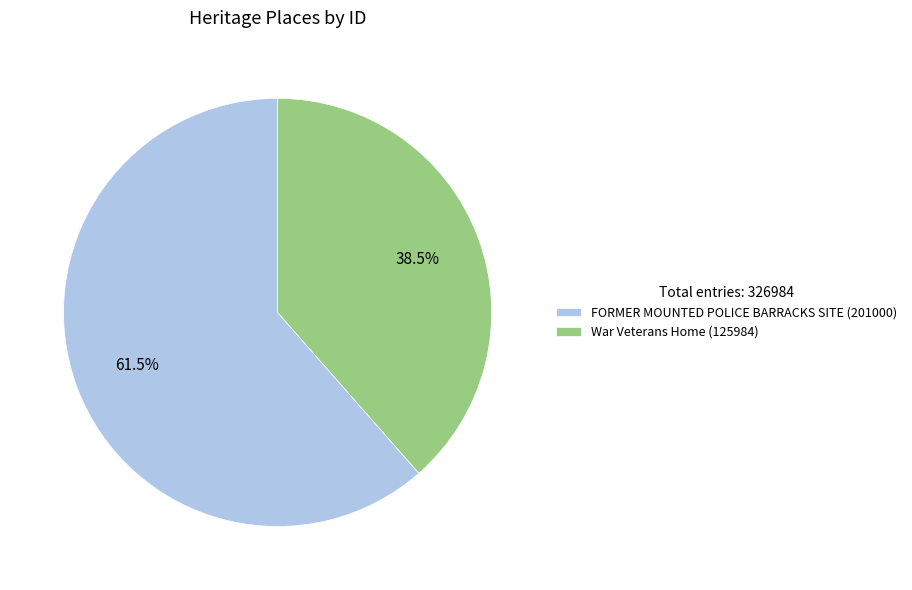

Rank the categories by value from lowest to highest.

War Veterans Home, FORMER MOUNTED POLICE BARRACKS SITE